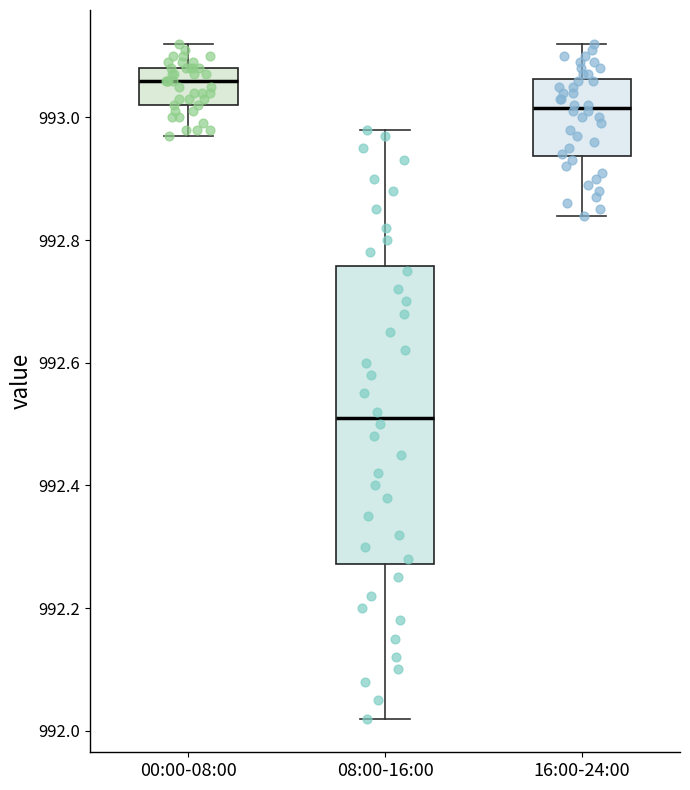

Reading left to right, transcribe this box plot: for each box, give where its median line is, the range the box spans, and where its two whiskers end, as read against the y-axis. The values are not printed on the chart, so give them approximately, as read against the axis.

00:00-08:00: median 993.06, box 993.02 to 993.08, whiskers 992.98 to 993.12
08:00-16:00: median 992.52, box 992.28 to 992.76, whiskers 992.02 to 992.98
16:00-24:00: median 993.02, box 992.94 to 993.06, whiskers 992.84 to 993.12